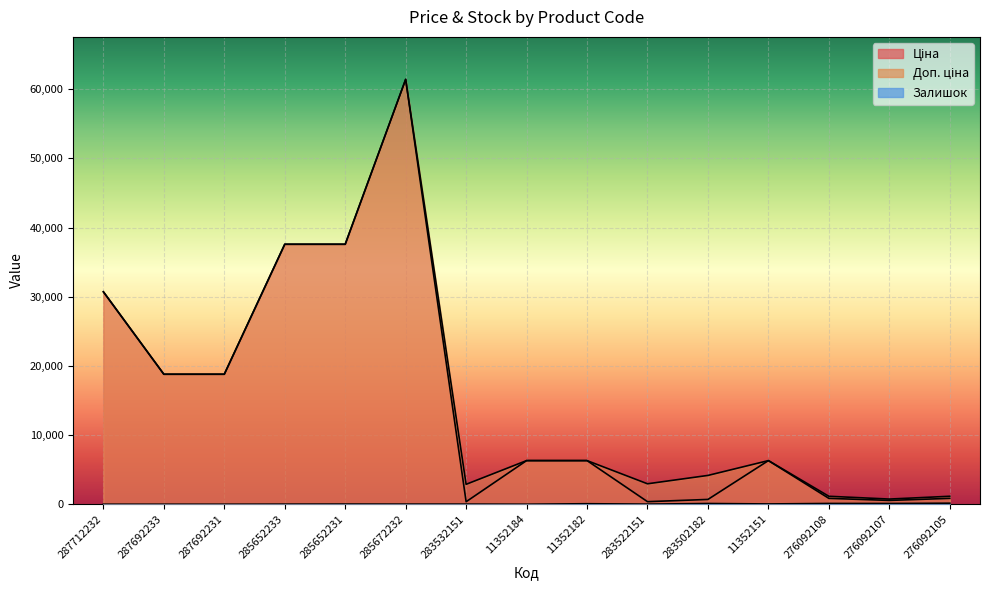

Reading left to right, extract all data points from this chart.

Ціна: 287712232=30717.1	287692233=18796.8	287692231=18796.8	285652233=37593.6	285652231=37593.6	285672232=61434.3	283532151=359.9	11352184=6308.8	11352182=6308.8	283522151=369.5	283502182=694.3	11352151=6308.8	276092108=848.4	276092107=551.5	276092105=848.4
Доп. ціна: 287712232=30717.1	287692233=18796.8	287692231=18796.8	285652233=37593.6	285652231=37593.6	285672232=61434.3	283532151=2878.8	11352184=6308.8	11352182=6308.8	283522151=2955.8	283502182=4165.6	11352151=6308.8	276092108=1149.7	276092107=747.0	276092105=1149.7
Залишок: 287712232=0.0	287692233=0.0	287692231=0.0	285652233=13.0	285652231=23.0	285672232=16.0	283532151=15.0	11352184=0.0	11352182=74.0	283522151=15.0	283502182=106.0	11352151=41.0	276092108=112.0	276092107=107.0	276092105=149.0